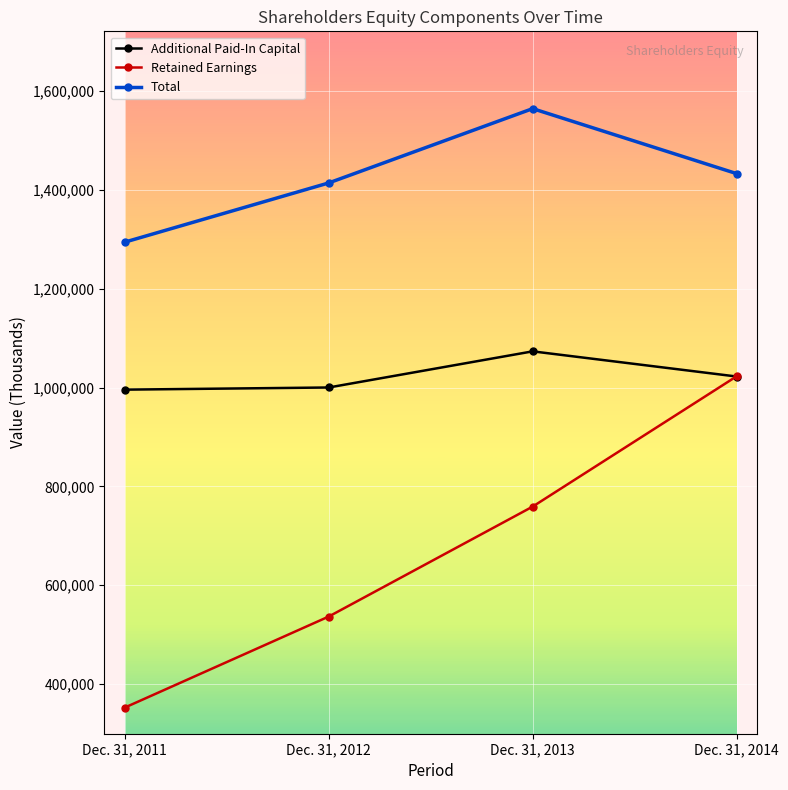

The Additional Paid-In Capital series shows 1073157 at Dec. 31, 2013. True or false?

True